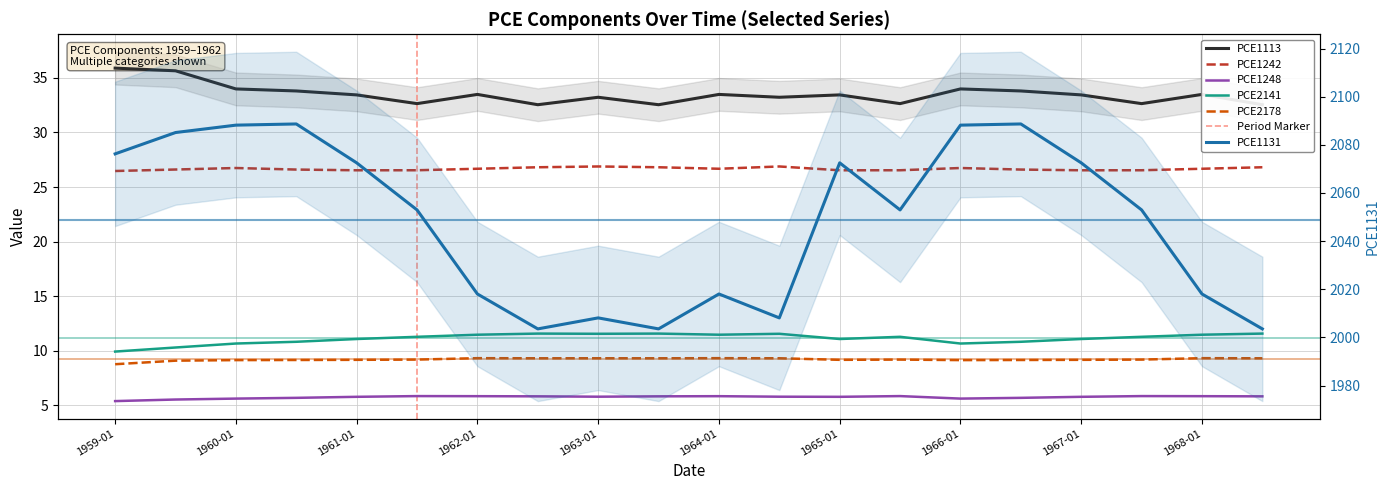

What are all the series names shown in the legend?

PCE1113, PCE1131, PCE1242, PCE1248, PCE2141, PCE2178